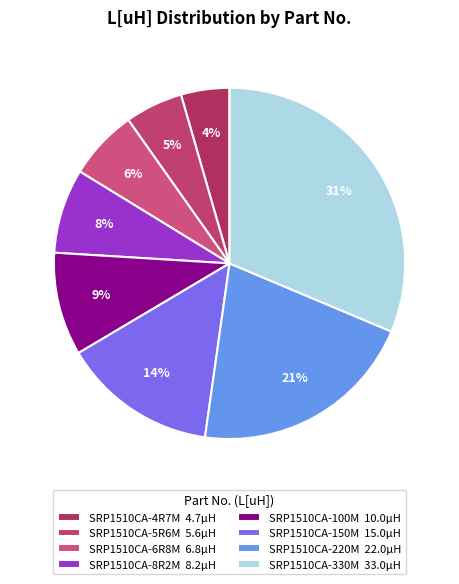

Is the sum of SRP1510CA-5R6M and SRP1510CA-330M greater than half?

No